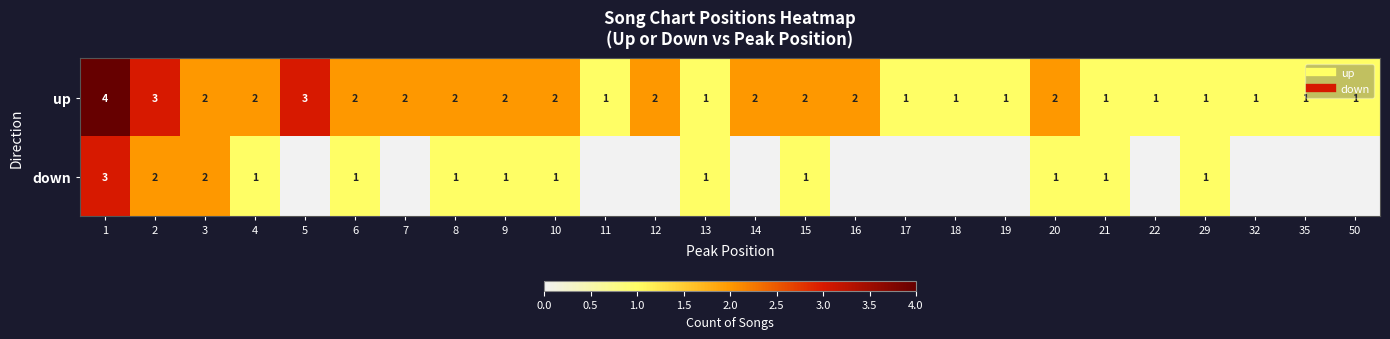

Which series changed the most between 32 and 35?

up